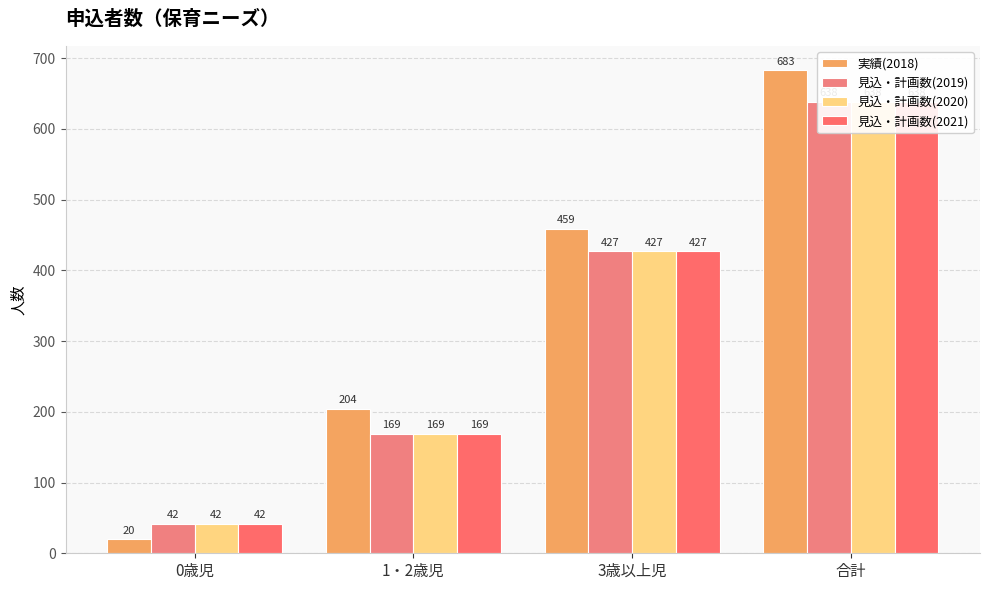

What is the average value of the 実績(2018) series?

342